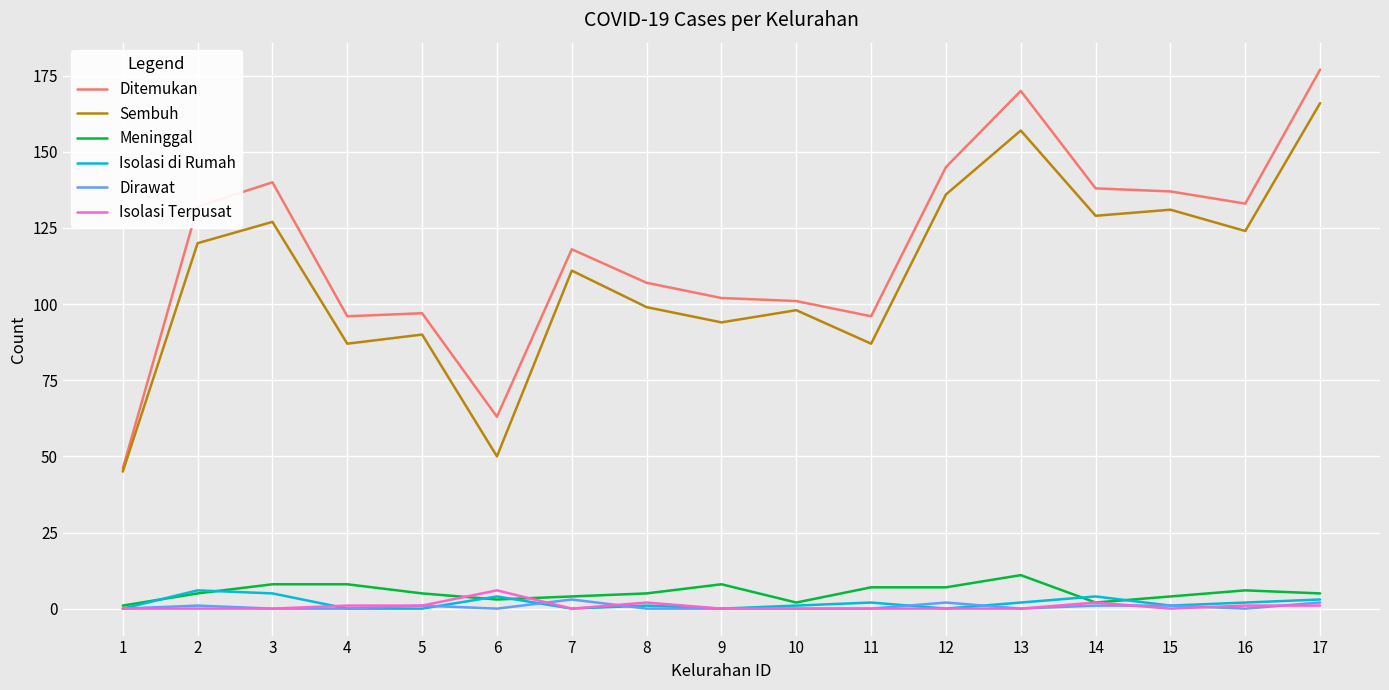

The value of Sembuh at 12 is 136. True or false?

True